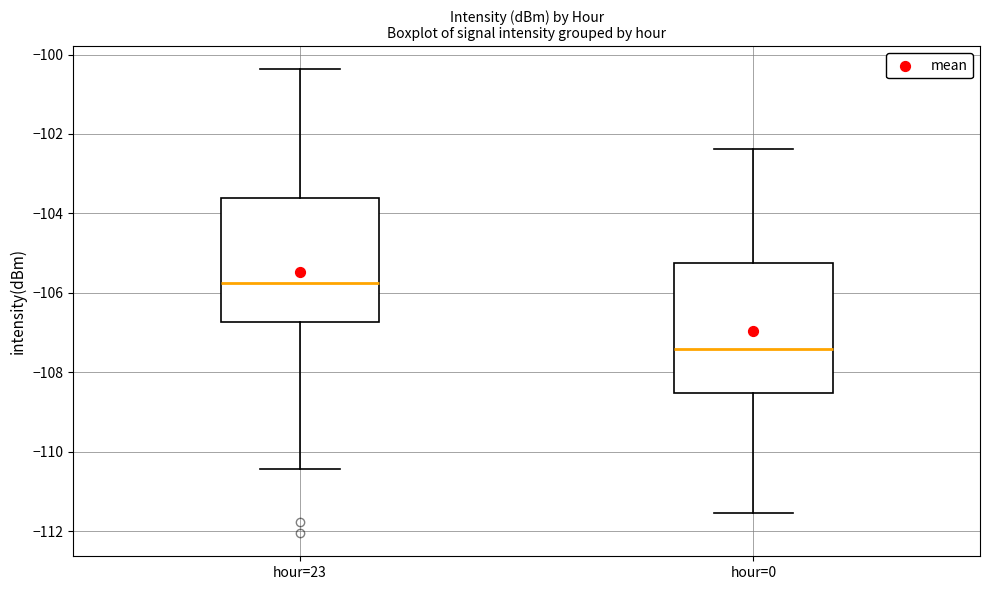

Reading left to right, read every box against the y-axis: the position of its median line, the range the box covers, and the ends of its whiskers. The values are not printed on the chart, so give them approximately, as read against the axis.

hour=23: median -105.8, box -106.8 to -103.6, whiskers -110.4 to -100.4
hour=0: median -107.4, box -108.6 to -105.2, whiskers -111.6 to -102.4